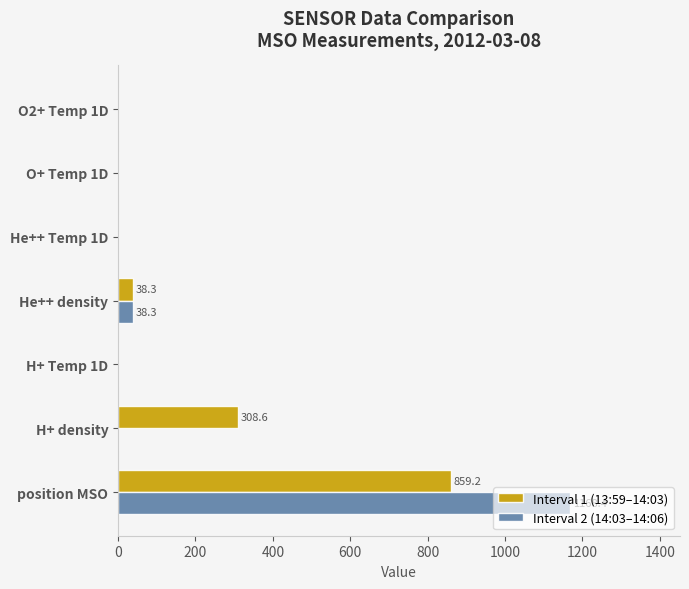

What is the total value across all series at He++ density?

76.6